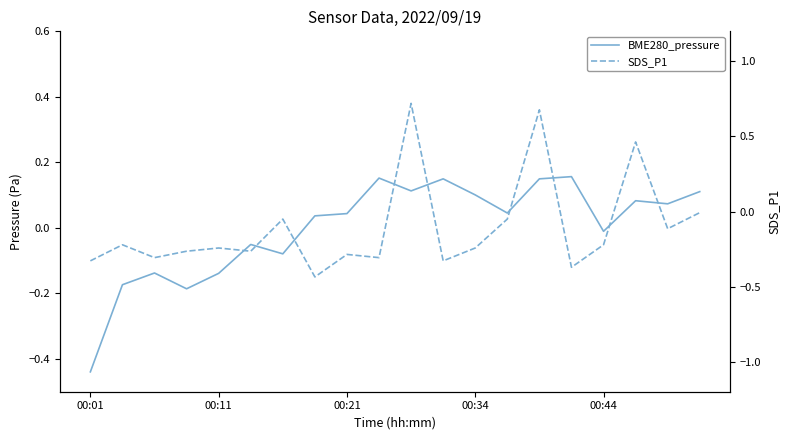

How many data points in BME280_pressure are less than 0?

8